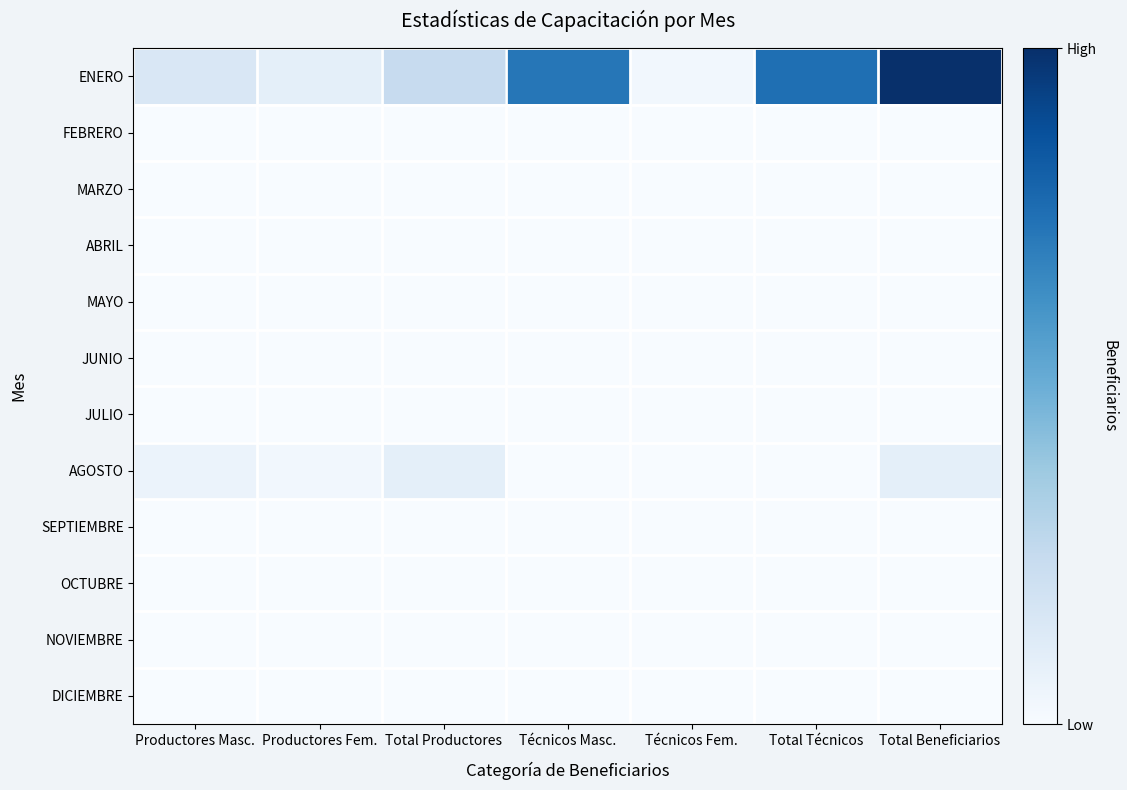

Rank the series at Técnicos Fem. from lowest to highest value.

FEBRERO, MARZO, ABRIL, MAYO, JUNIO, JULIO, AGOSTO, SEPTIEMBRE, OCTUBRE, NOVIEMBRE, DICIEMBRE, ENERO